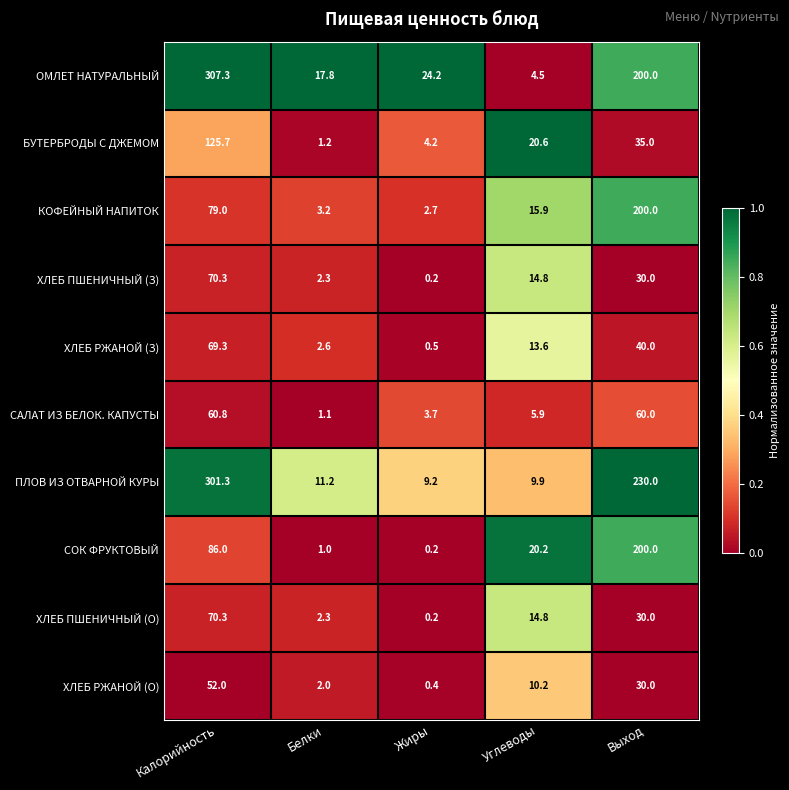

What is the total value across all series at Жиры?

45.5